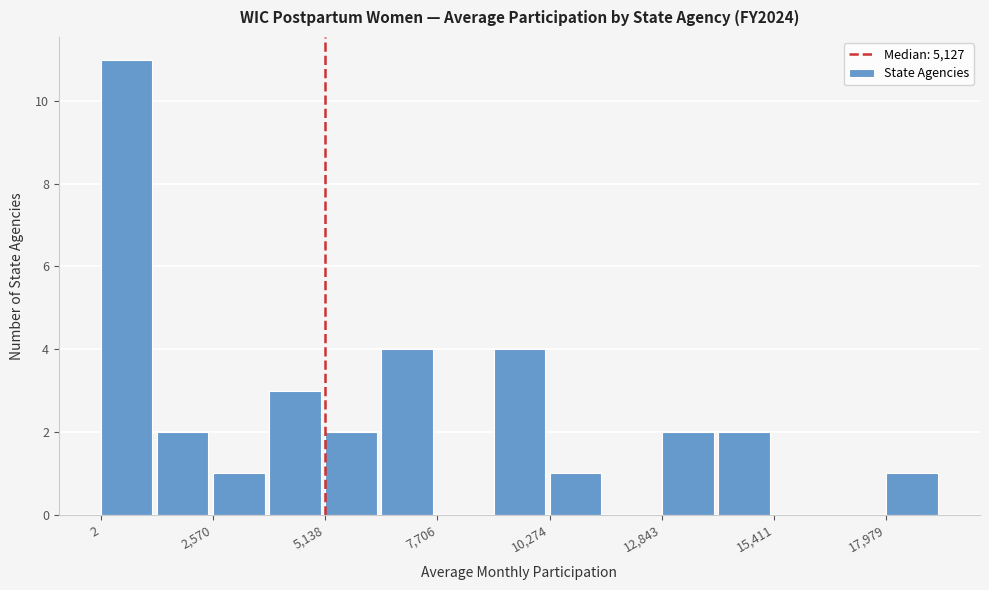

Read against the x-axis, roughly where is the centre of the tallest bar?

500